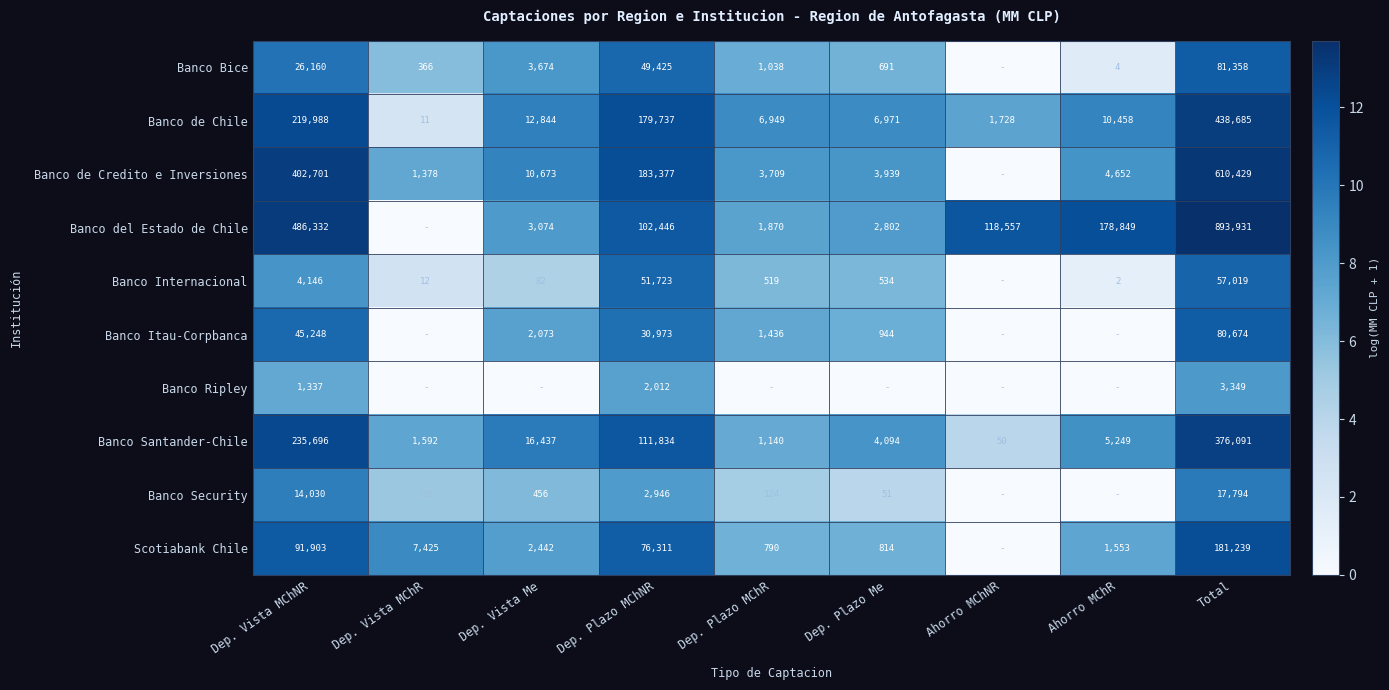

Is it true that Banco Itau-Corpbanca equals 1436 at Dep. Plazo MChR?

True